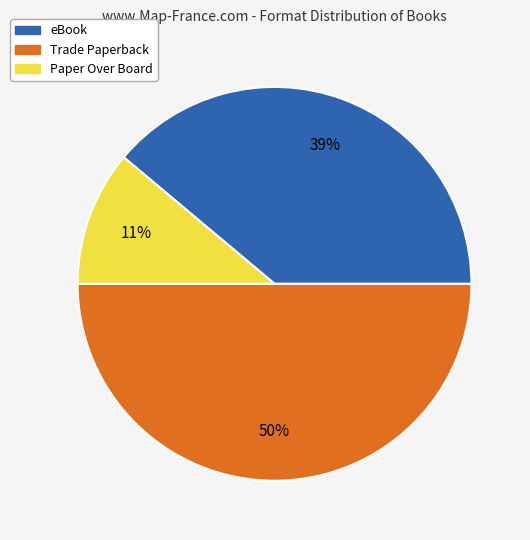

Count the number of slices in the pie.

3